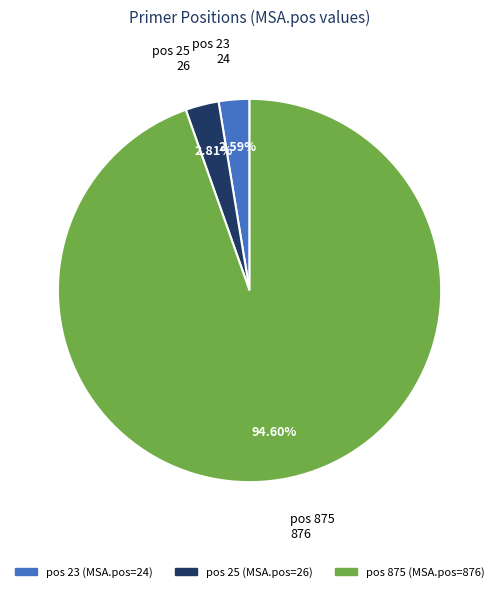

Combined, do pos 25 and pos 875 account for over 50%?

Yes